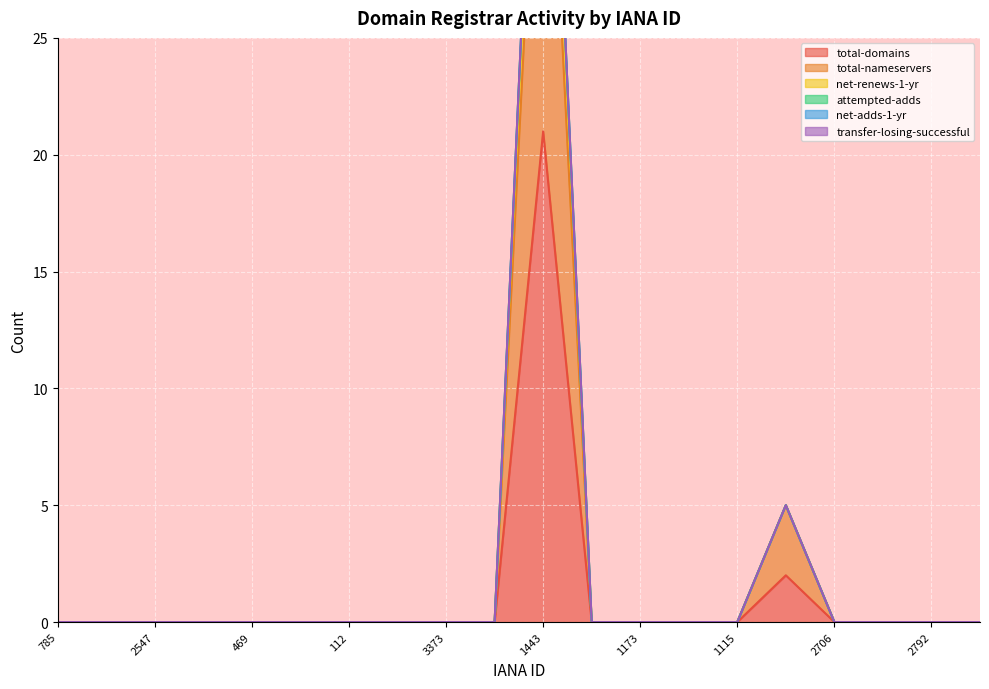

The total-domains series shows 0 at 1173. True or false?

True